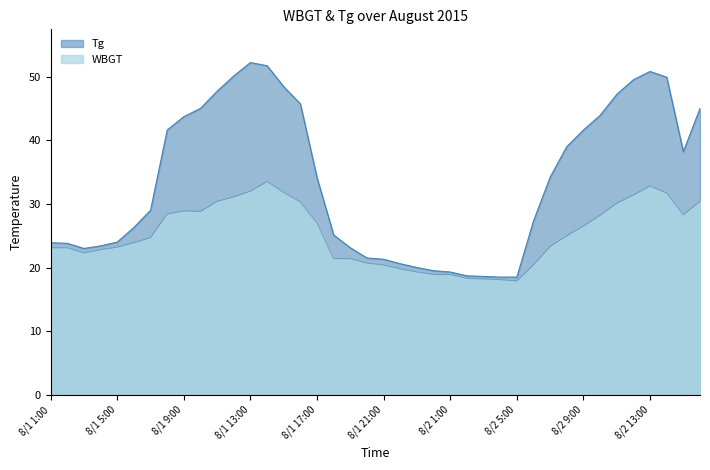

True or false: Tg and WBGT intersect in this chart.

False